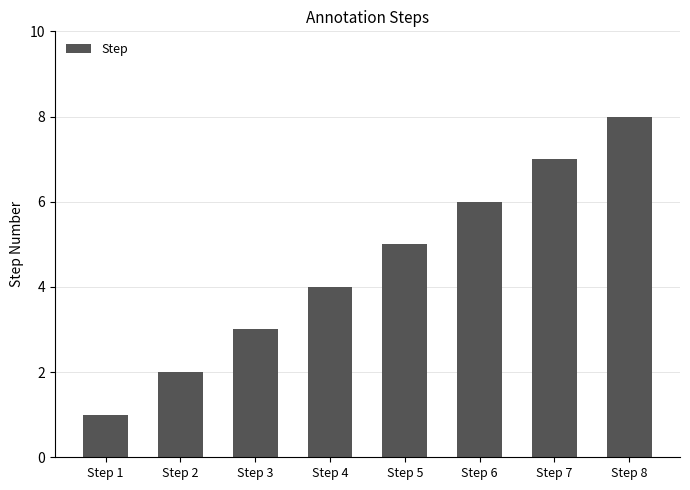

How many bars are there in total?

8